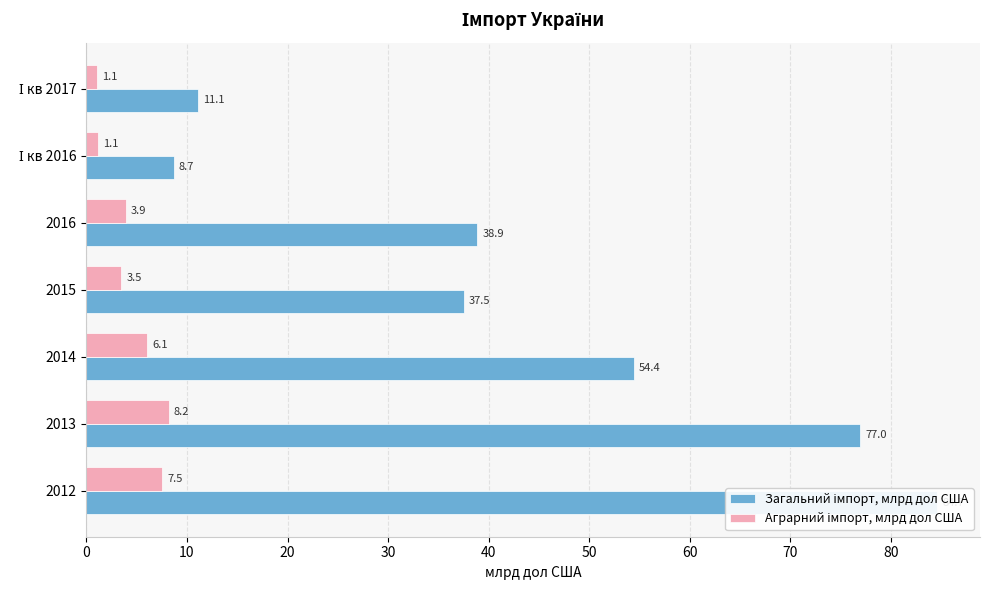

Which series has the largest range (max minus min)?

Загальний імпорт, млрд дол США